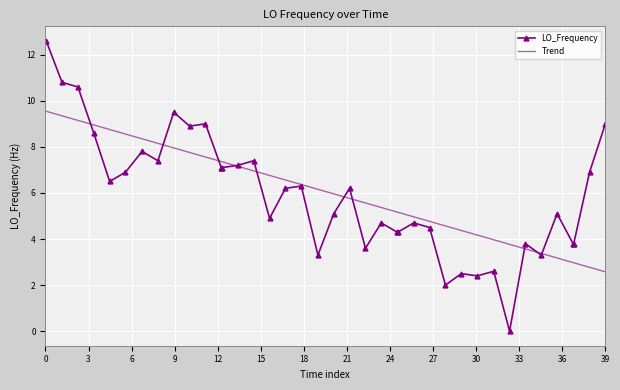

What is the difference between the maximum and second lowest values in the LO_Frequency series?

10.6